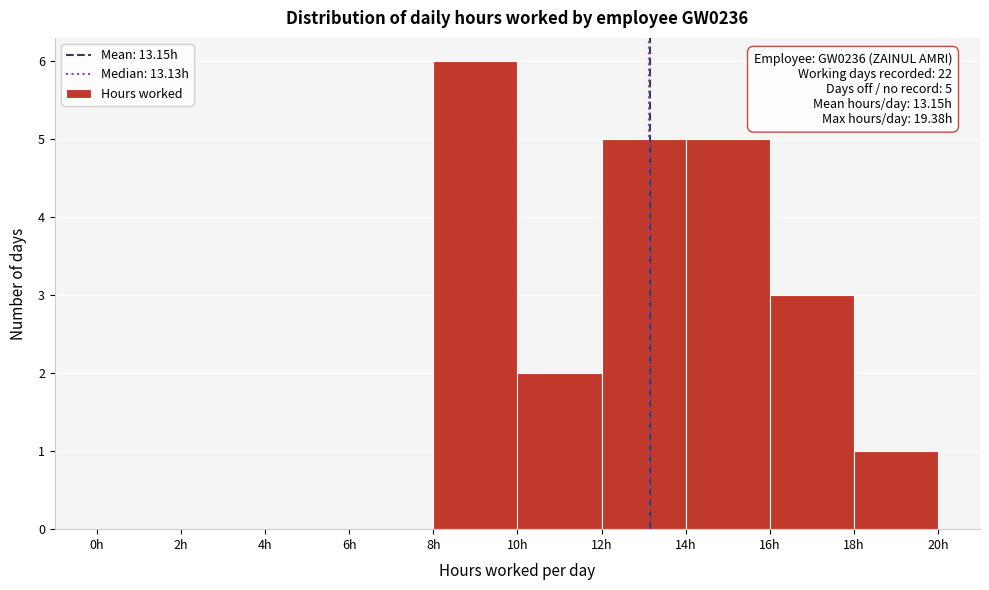

Over which range of the x-axis is the bar tallest?

8 to 10